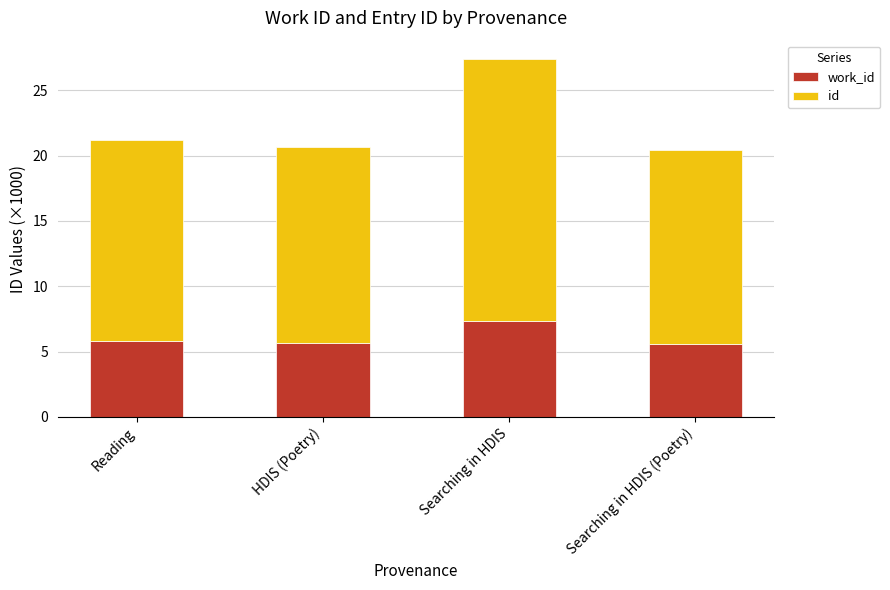

At which category is the sum across all series the highest?

Searching in HDIS